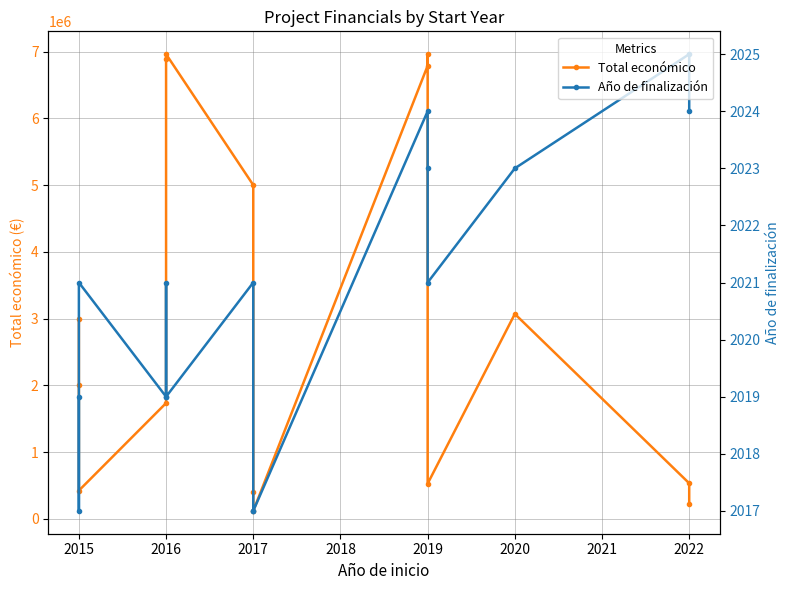

List the series in order of their peak value, highest first.

Total económico, Año de finalización